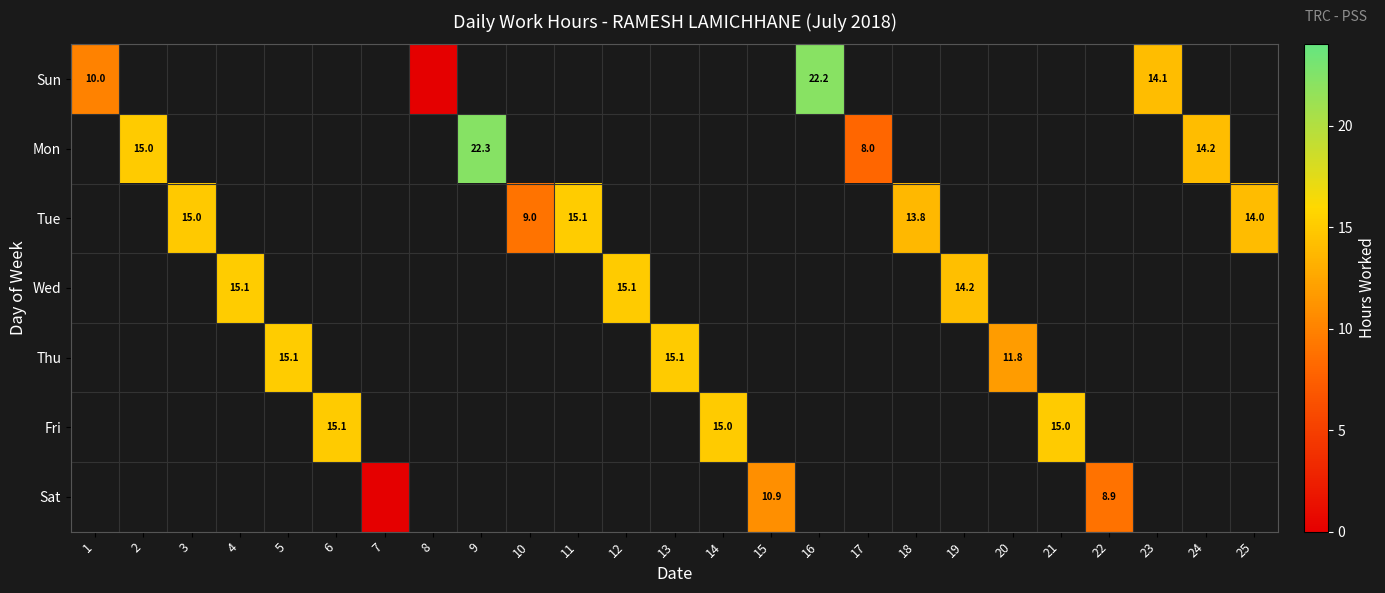

The Sat series shows 10.9 at 15. True or false?

True